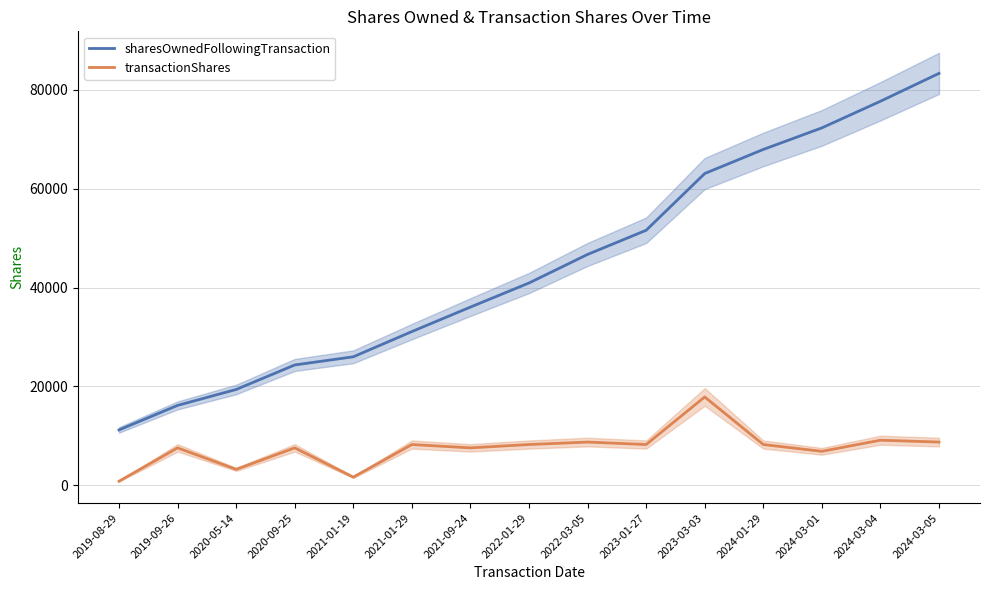

Between 2019-08-29 and 2021-01-29, which series saw the biggest shift?

sharesOwnedFollowingTransaction